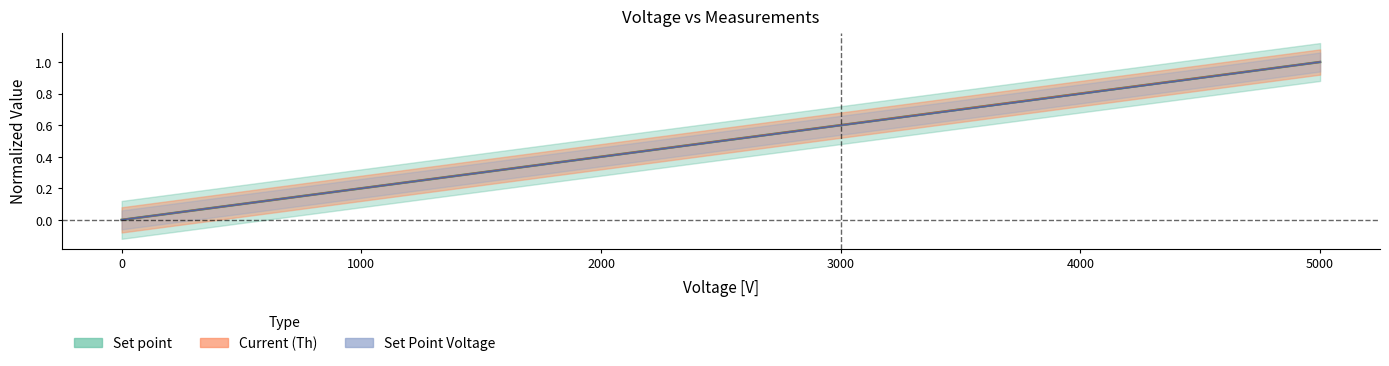

Reading left to right, what are all the values shown in this chart?

Current (Th): 0.0	0.1	0.2	0.3	0.4	0.5	0.6	0.7	0.8	0.9	1.0
Set Point Voltage: 0.0	0.1	0.2	0.3	0.4	0.5	0.6	0.7	0.8	0.9	1.0
Set point: 0.0	0.1	0.2	0.3	0.4	0.5	0.6	0.7	0.8	0.9	1.0